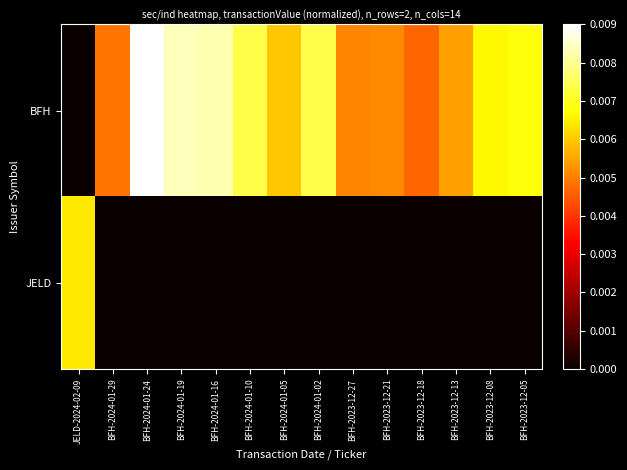

Which label corresponds to the largest value in the chart?

BFH-2024-01-24